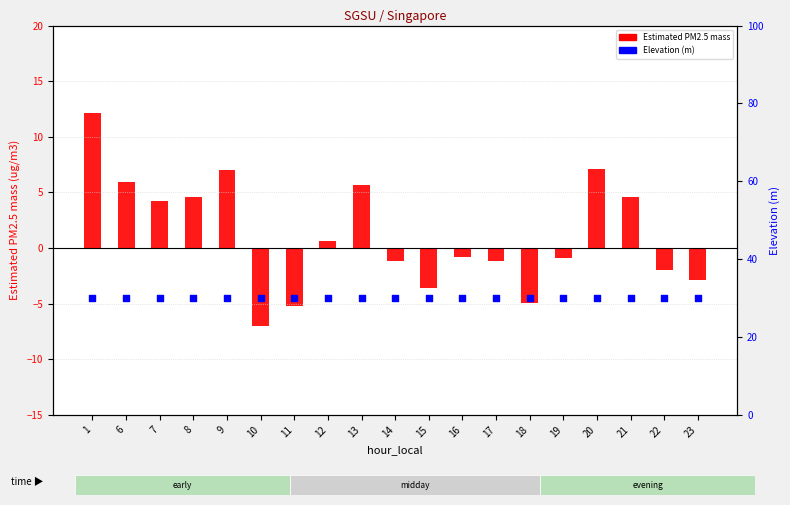

What are all the series names shown in the legend?

Estimated PM2.5 mass, Elevation (m)